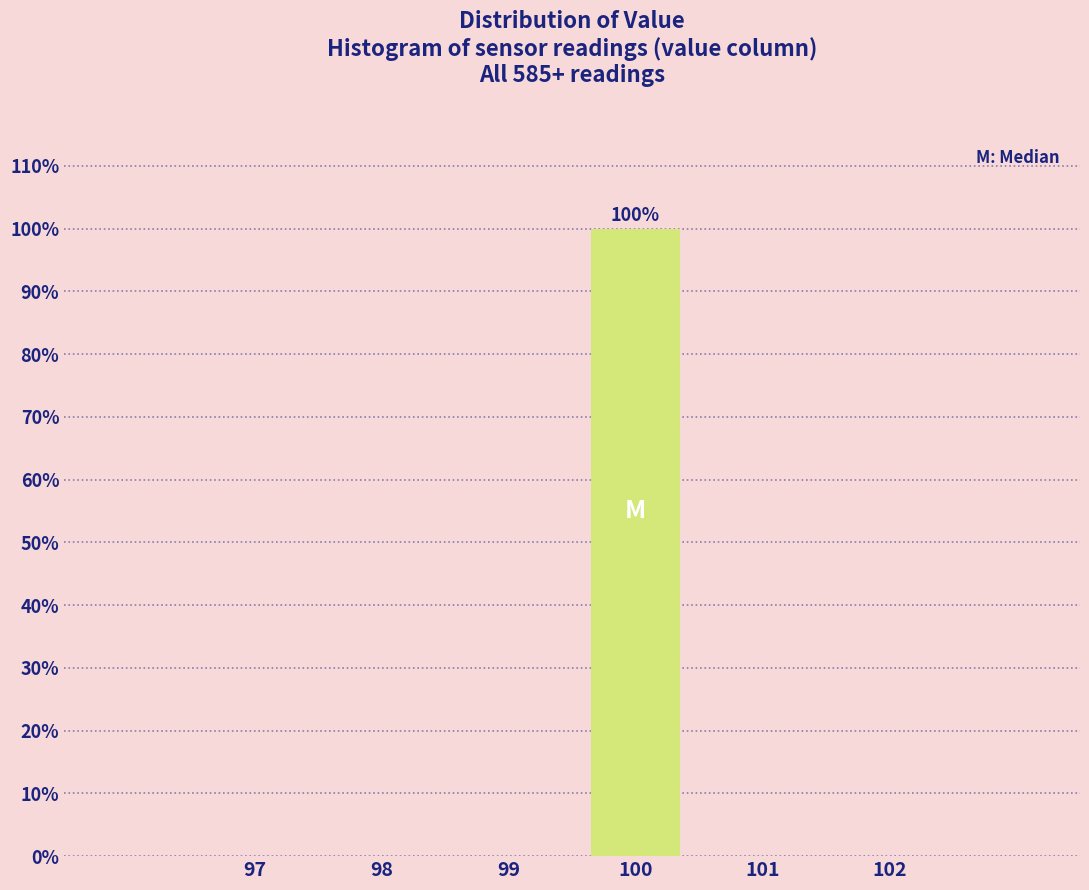

Over which range of the x-axis is the bar tallest?

99.5 to 100.5